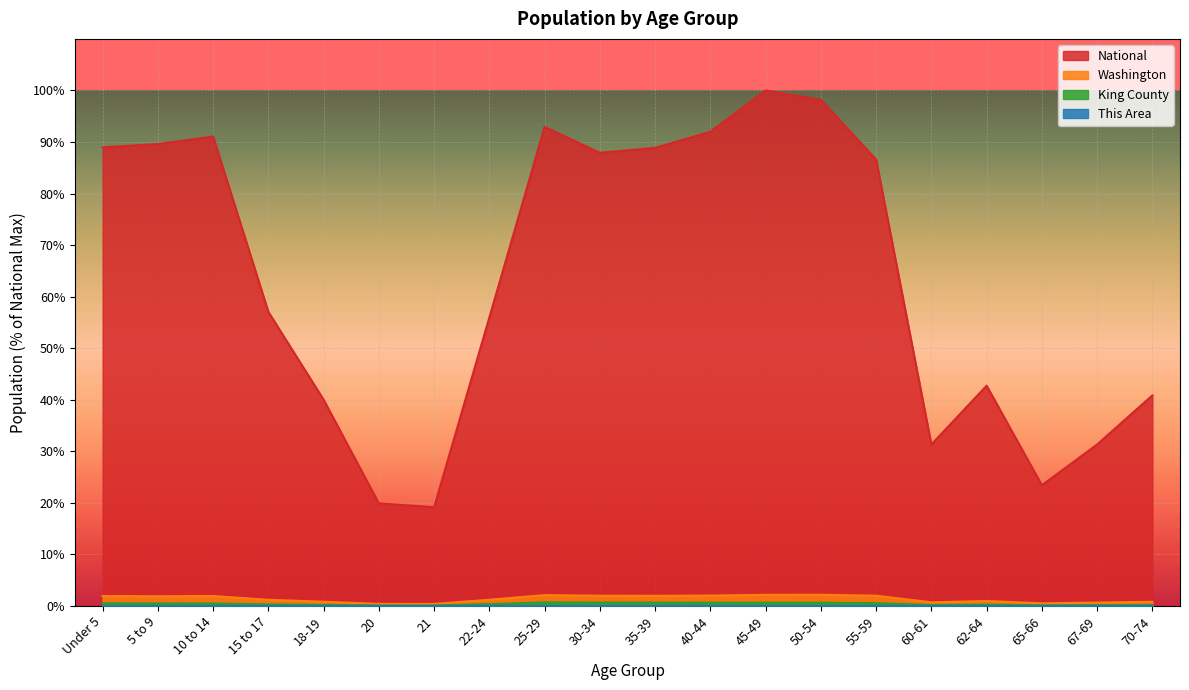

At which category is the sum across all series the highest?

45-49